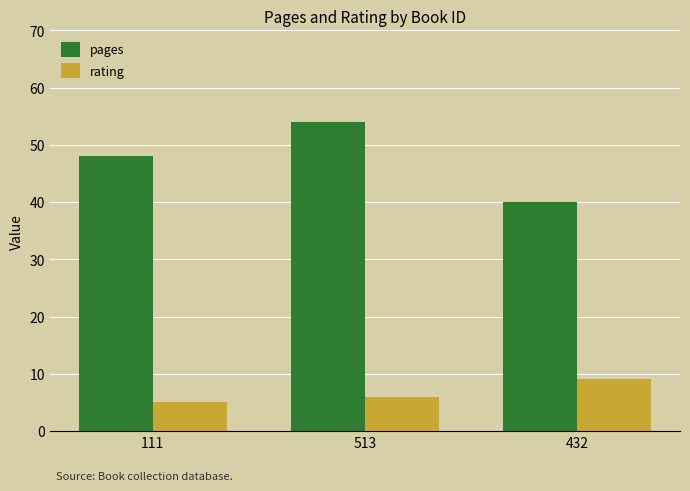

At which category is the sum across all series the highest?

513